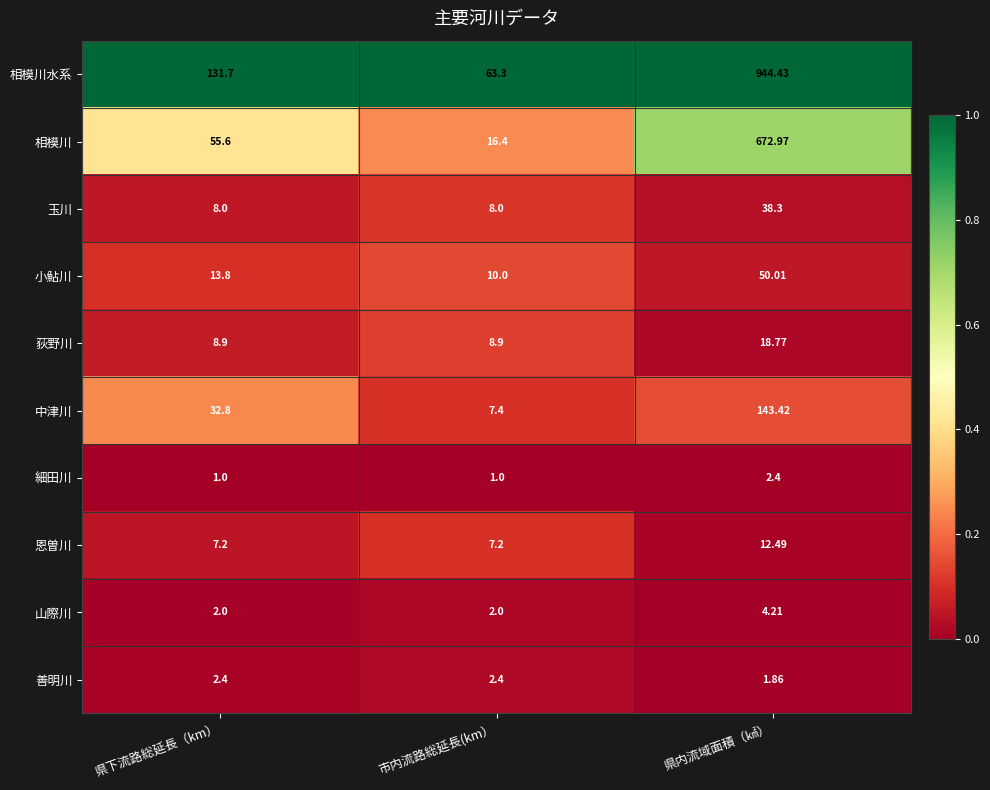

Which series changed the most between 市内流路総延長(km） and 県内流域面積（㎢）?

相模川水系